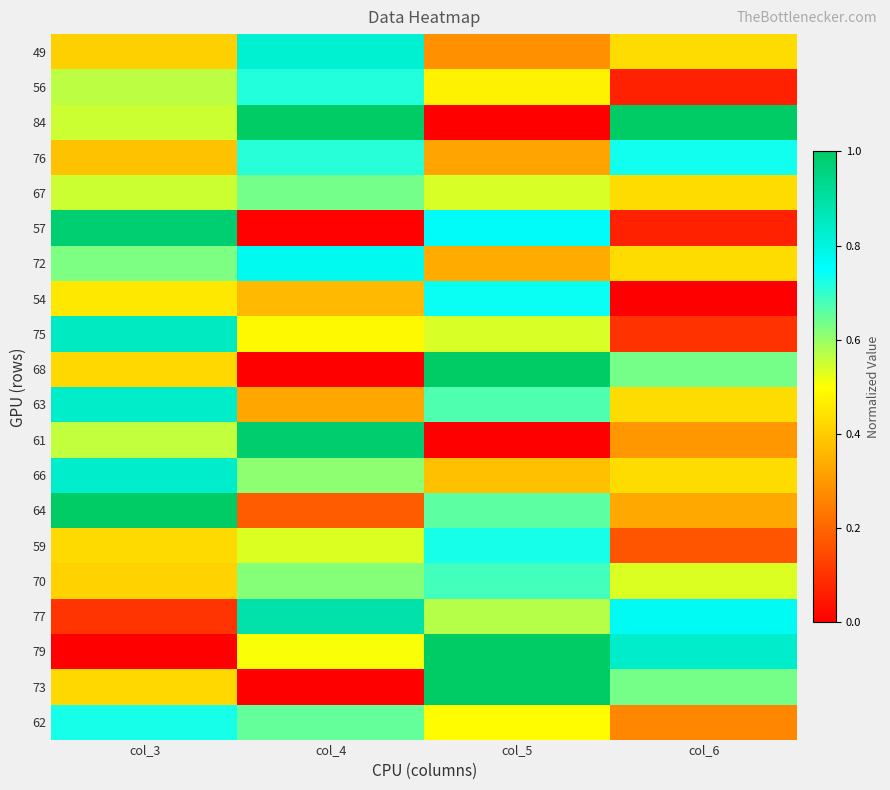

List the series in order of their peak value, highest first.

84, 68, 79, 73, 64, 61, 57, 77, 75, 63, 66, 49, 72, 54, 76, 62, 59, 56, 70, 67